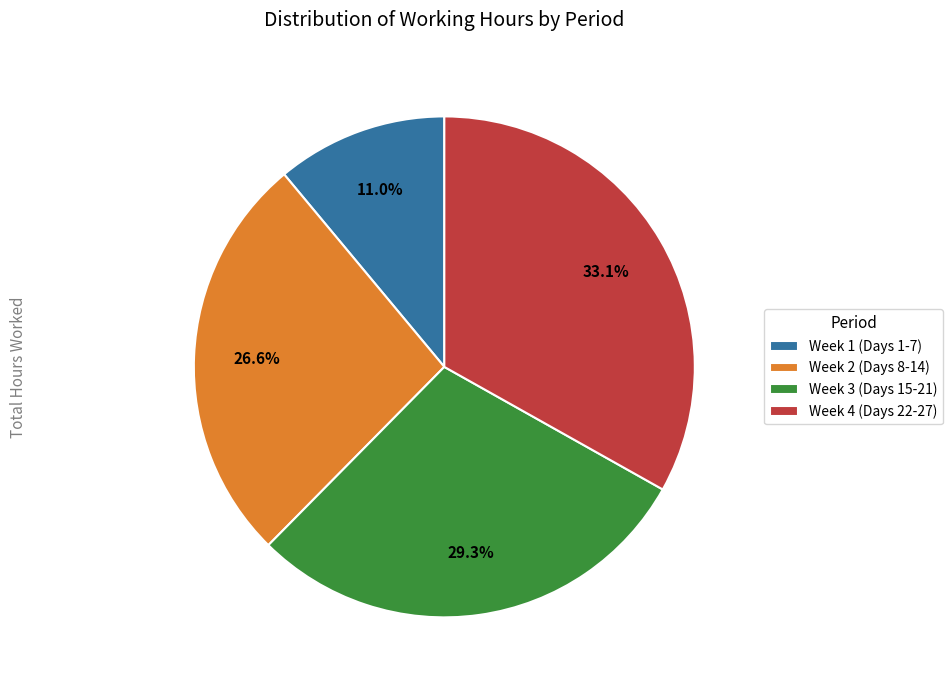

What percentage is NOT represented by Week 2 (Days 8-14)?

73.4%